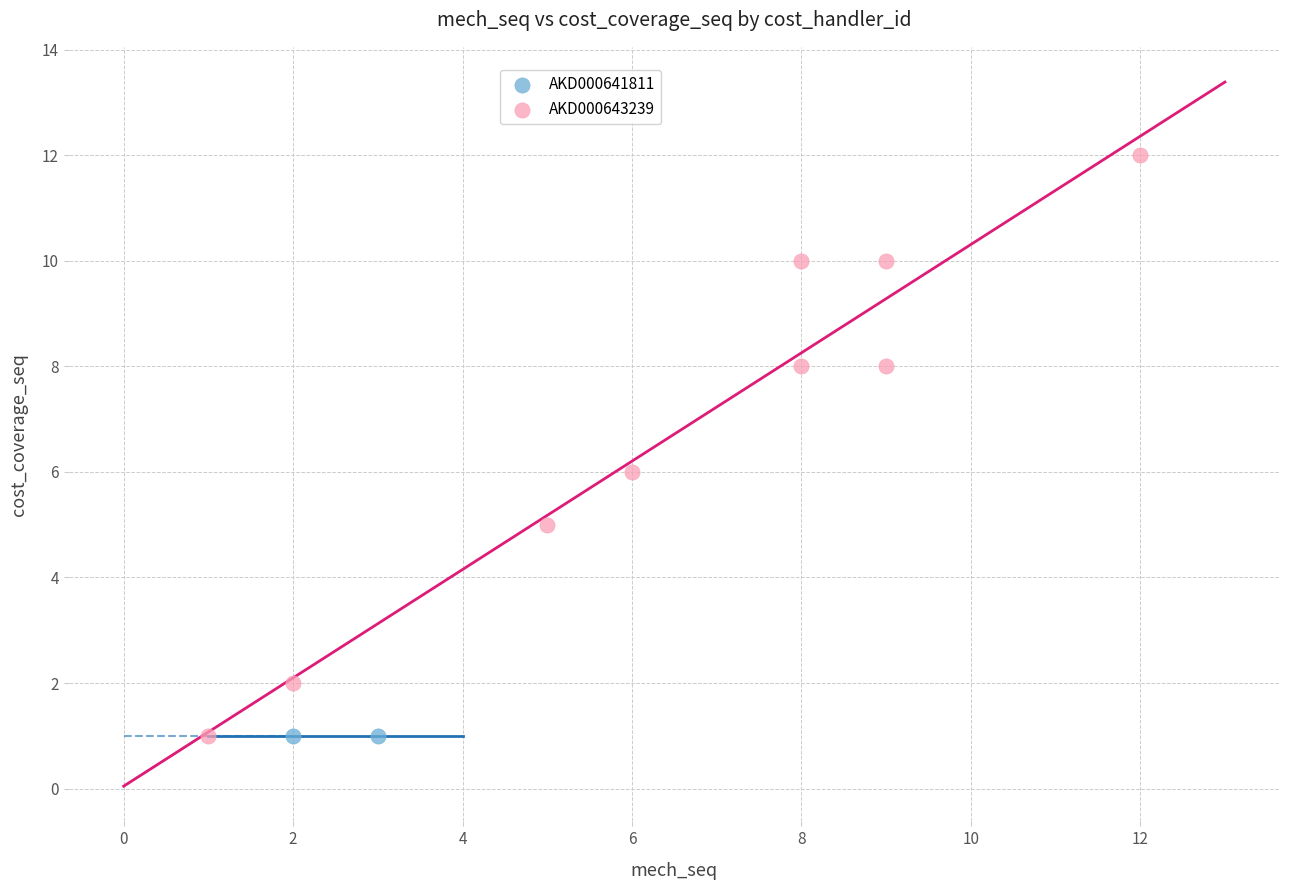

What are all the series names shown in the legend?

AKD000641811, AKD000643239